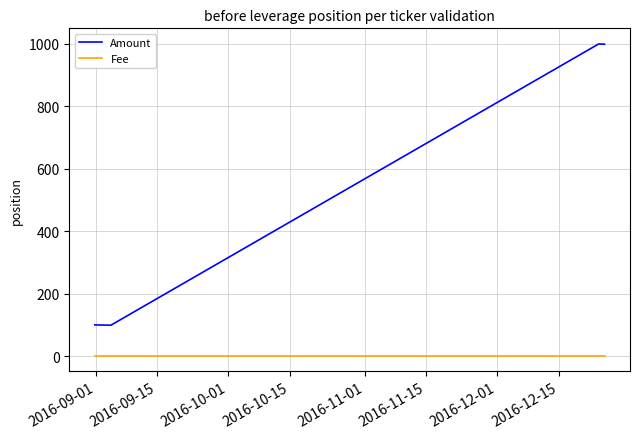

Which series has the widest spread of values?

Amount